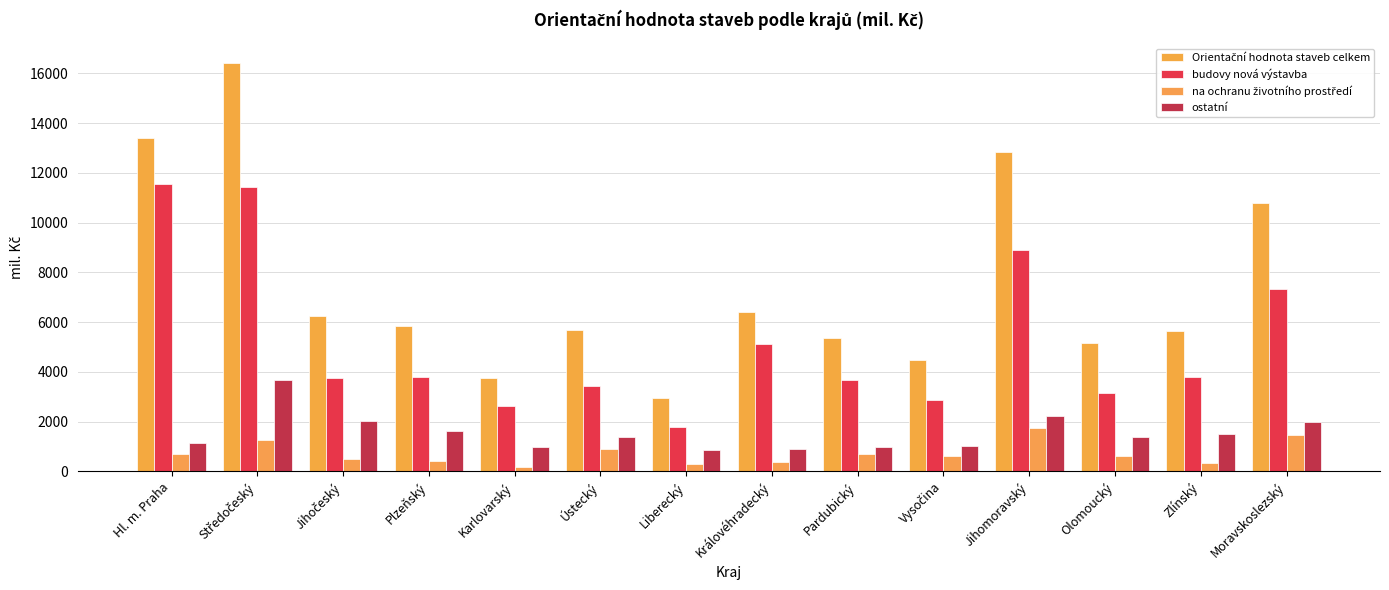

How many distinct data groups are displayed?

4